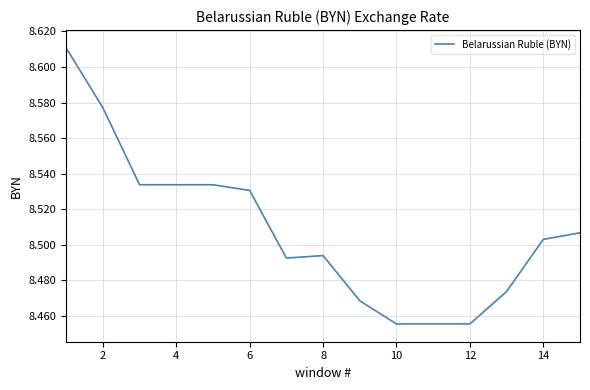

What is the average value?

8.5